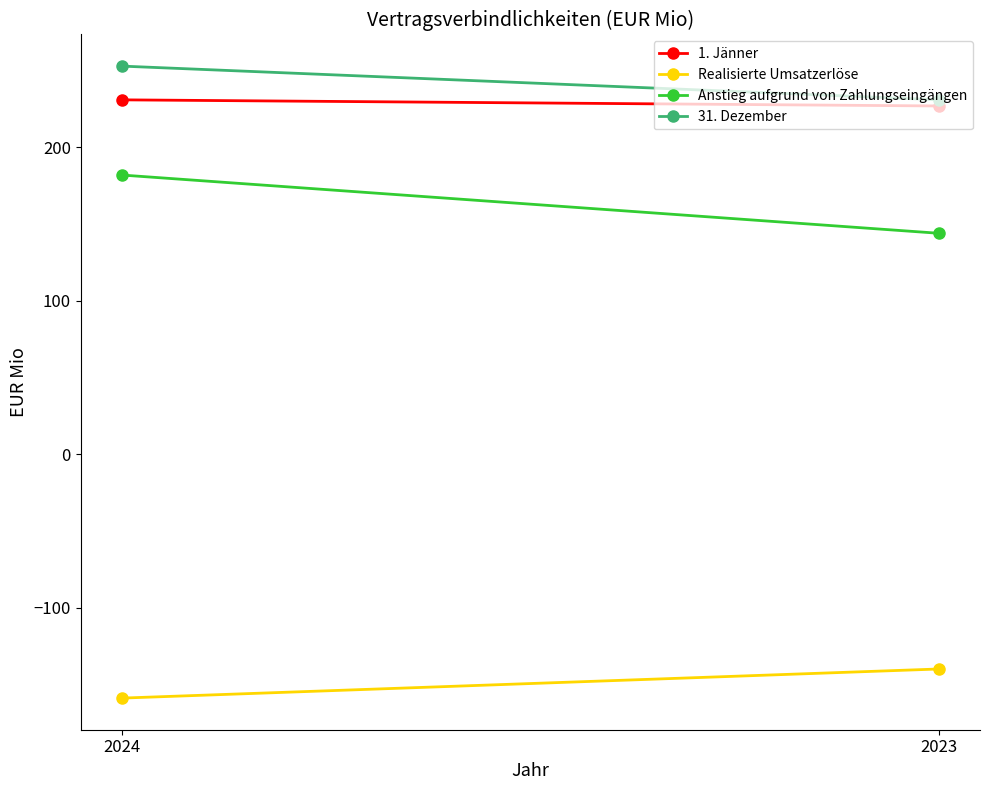

What is the approximate value of Realisierte Umsatzerlöse at 2024, to the nearest 10?

-160